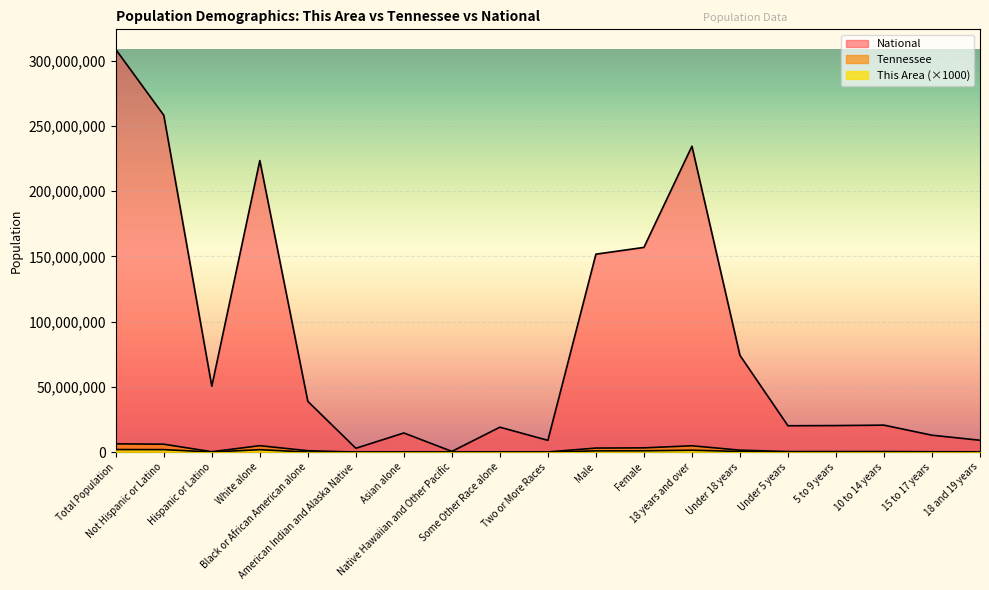

Reading left to right, transcribe all the data shown in this chart.

This Area: Total Population=1951000	Not Hispanic or Latino=1900000	Hispanic or Latino=51000	White alone=1860000	Black or African American alone=18000	American Indian and Alaska Native=16000	Asian alone=2000	Native Hawaiian and Other Pacific=1000	Some Other Race alone=22000	Two or More Races=32000	Male=952000	Female=999000	18 years and over=1451000	Under 18 years=500000	Under 5 years=95000	5 to 9 years=143000	10 to 14 years=157000	15 to 17 years=105000	18 and 19 years=56000
Tennessee: Total Population=6346105	Not Hispanic or Latino=6056046	Hispanic or Latino=290059	White alone=4921948	Black or African American alone=1057315	American Indian and Alaska Native=19994	Asian alone=91242	Native Hawaiian and Other Pacific=3642	Some Other Race alone=141955	Two or More Races=110009	Male=3093504	Female=3252601	18 years and over=4850104	Under 18 years=1496001	Under 5 years=407813	5 to 9 years=412181	10 to 14 years=418941	15 to 17 years=257066	18 and 19 years=180120
National: Total Population=308745538	Not Hispanic or Latino=258267944	Hispanic or Latino=50477594	White alone=223553265	Black or African American alone=38929319	American Indian and Alaska Native=2932248	Asian alone=14674252	Native Hawaiian and Other Pacific=540013	Some Other Race alone=19107368	Two or More Races=9009073	Male=151781326	Female=156964212	18 years and over=234564071	Under 18 years=74181467	Under 5 years=20201362	5 to 9 years=20348657	10 to 14 years=20677194	15 to 17 years=12954254	18 and 19 years=9086089